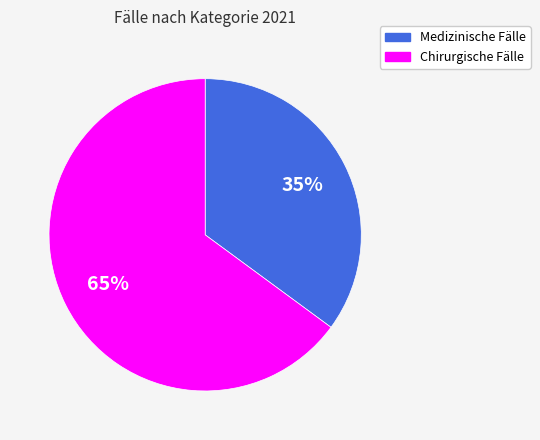

Which slice is the largest?

Chirurgische Fälle